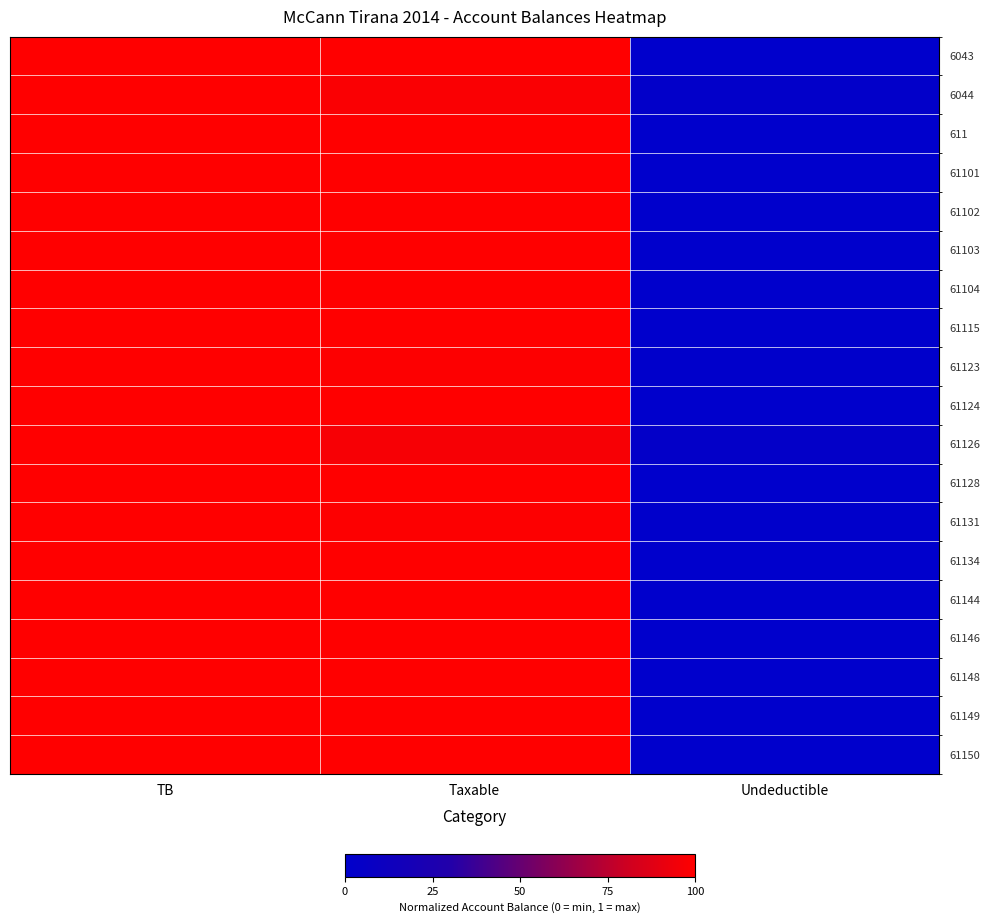

At which category does the chart reach its minimum across all series?

Undeductible